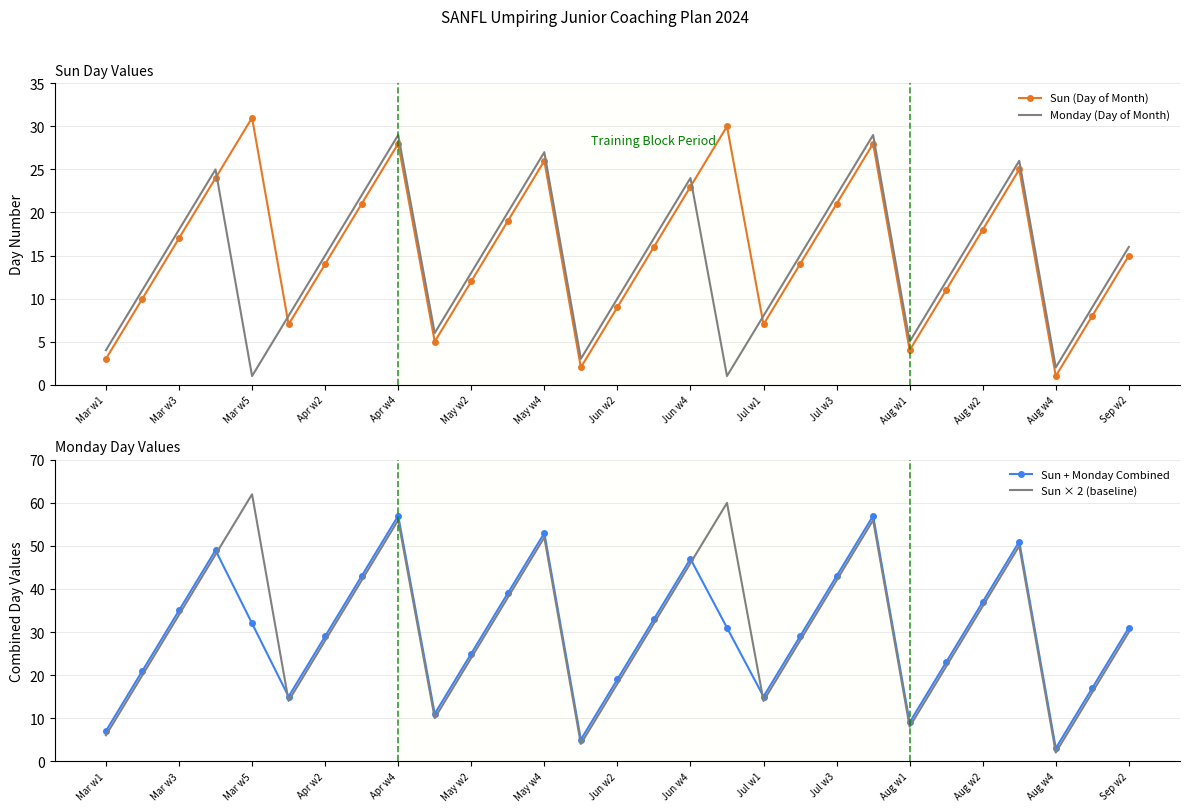

At how many categories does at least one series exceed 59?

2